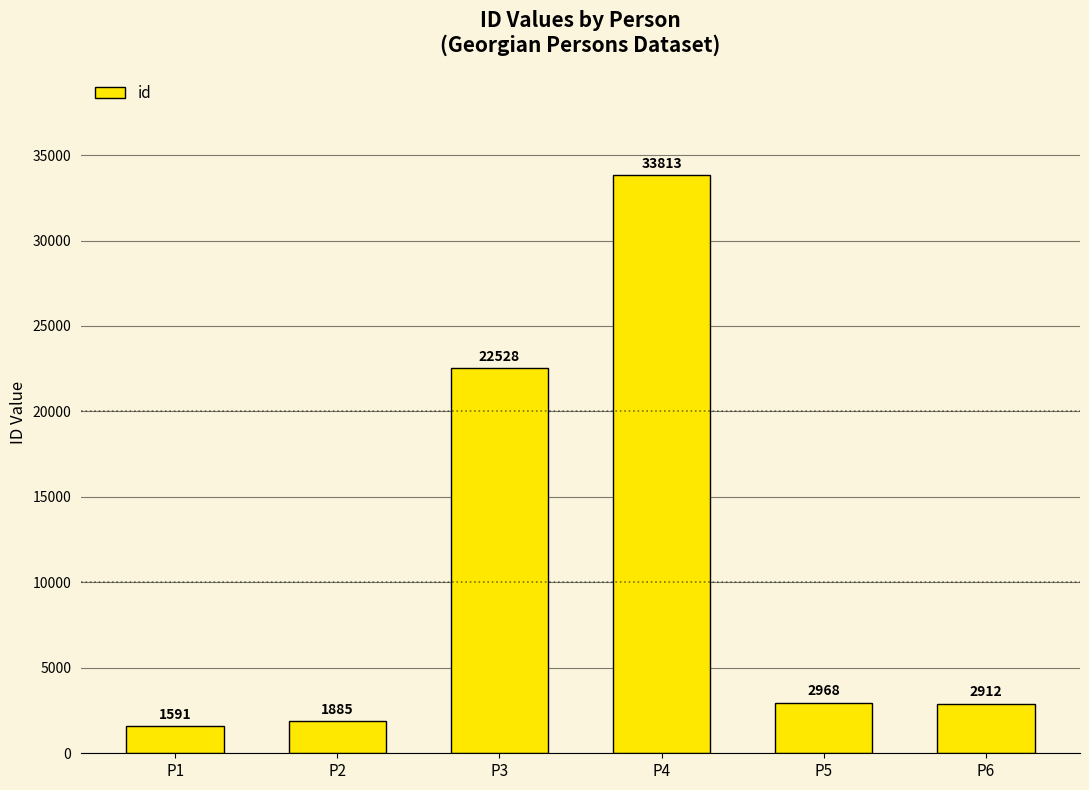

What is the value of the 3rd bar from the left?

22528